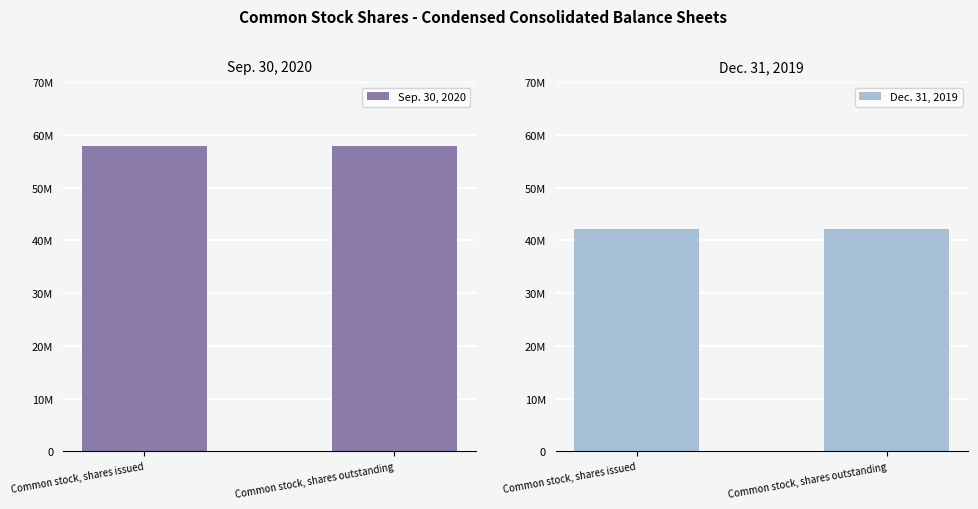

How many groups of bars are there?

2